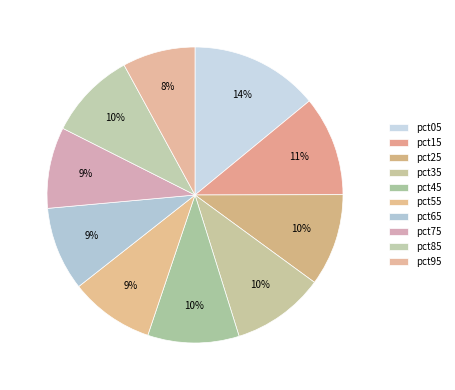

How many slices are in this pie chart?

10